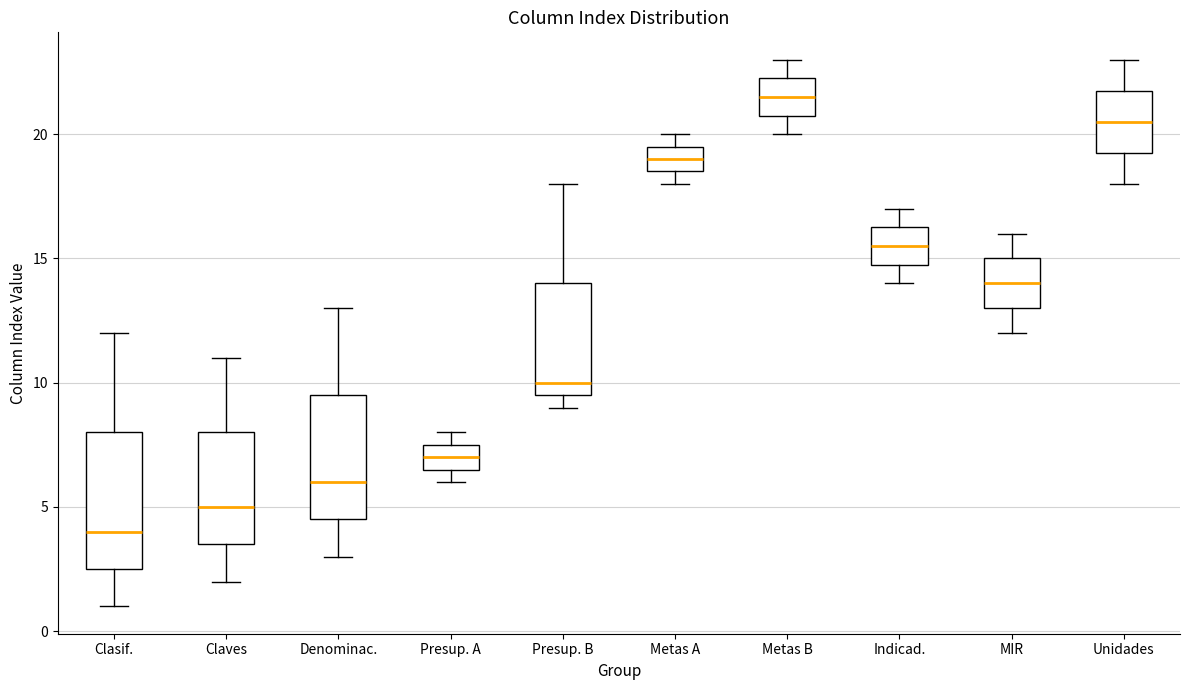

Reading left to right, transcribe this box plot: for each box, give where its median line is, the range the box spans, and where its two whiskers end, as read against the y-axis. The values are not printed on the chart, so give them approximately, as read against the axis.

Clasif.: median 4.0, box 2.5 to 8.0, whiskers 1.0 to 12.0
Claves: median 5.0, box 3.5 to 8.0, whiskers 2.0 to 11.0
Denominac.: median 6.0, box 4.5 to 9.5, whiskers 3.0 to 13.0
Presup. A: median 7.0, box 6.5 to 7.5, whiskers 6.0 to 8.0
Presup. B: median 10.0, box 9.5 to 14.0, whiskers 9.0 to 18.0
Metas A: median 19.0, box 18.5 to 19.5, whiskers 18.0 to 20.0
Metas B: median 21.5, box 21.0 to 22.5, whiskers 20.0 to 23.0
Indicad.: median 15.5, box 15.0 to 16.5, whiskers 14.0 to 17.0
MIR: median 14.0, box 13.0 to 15.0, whiskers 12.0 to 16.0
Unidades: median 20.5, box 19.5 to 22.0, whiskers 18.0 to 23.0